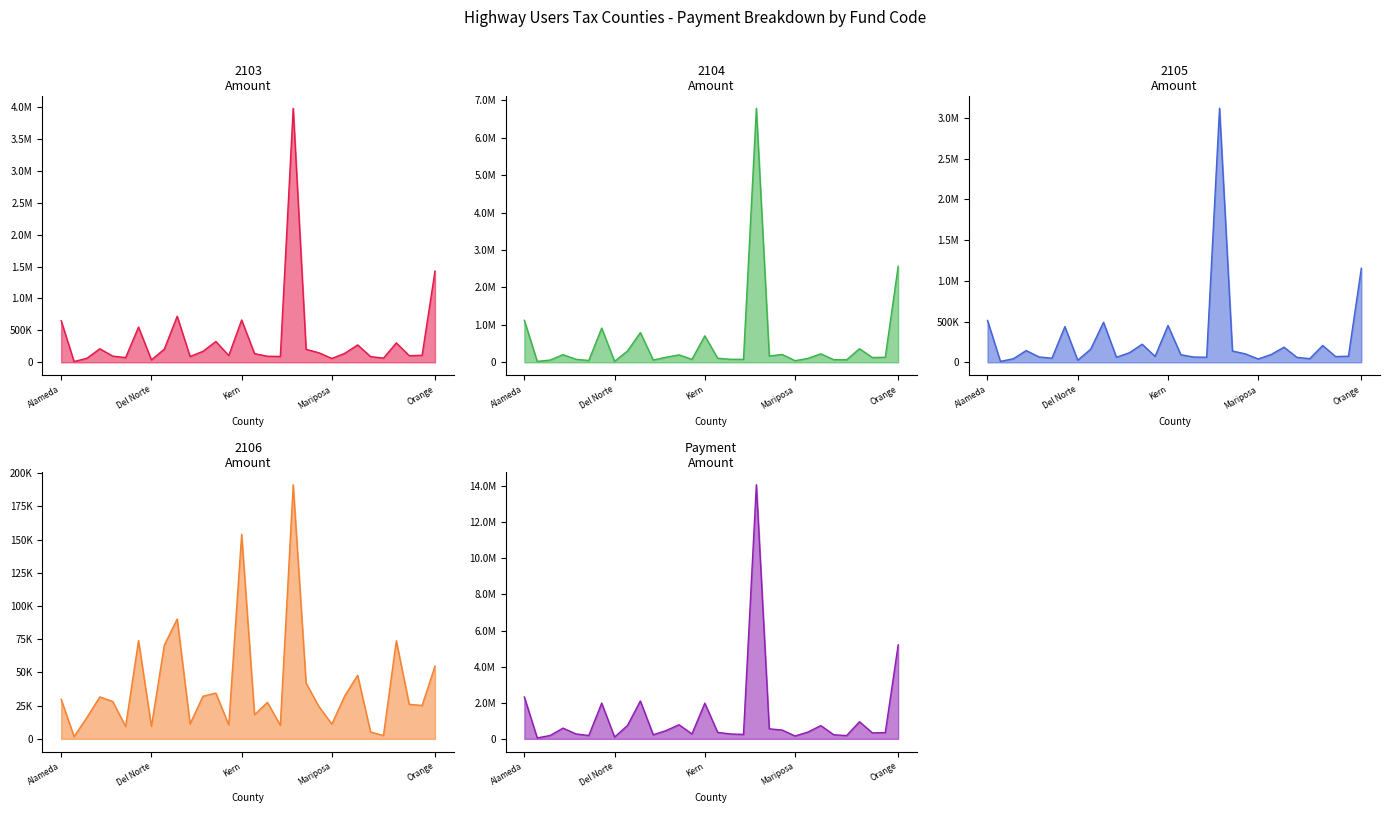

Which series changed the most between Alpine and Los Angeles?

Payment Amount